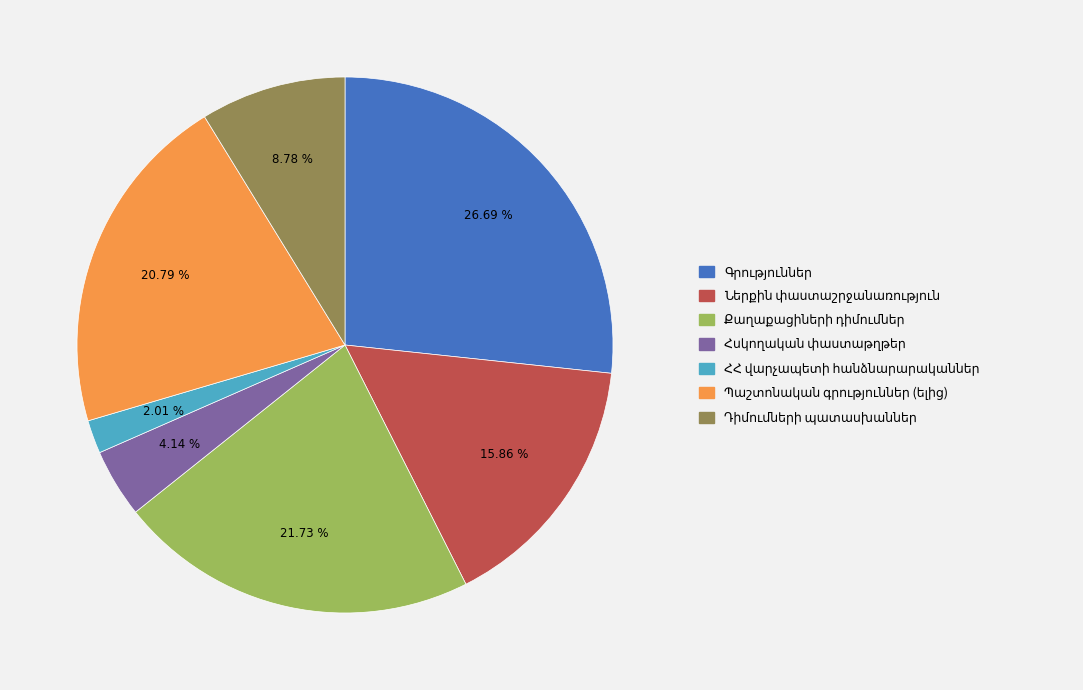

Is there any slice that represents more than half of the pie?

No